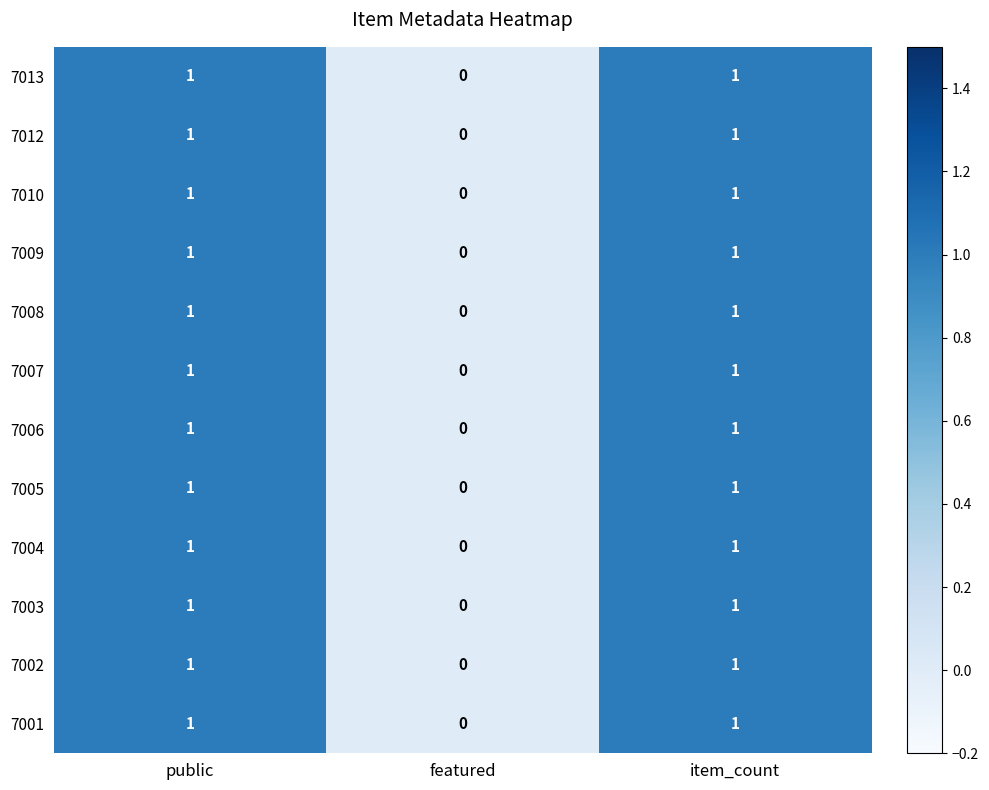

At which label is 7013 closest to 0?

featured